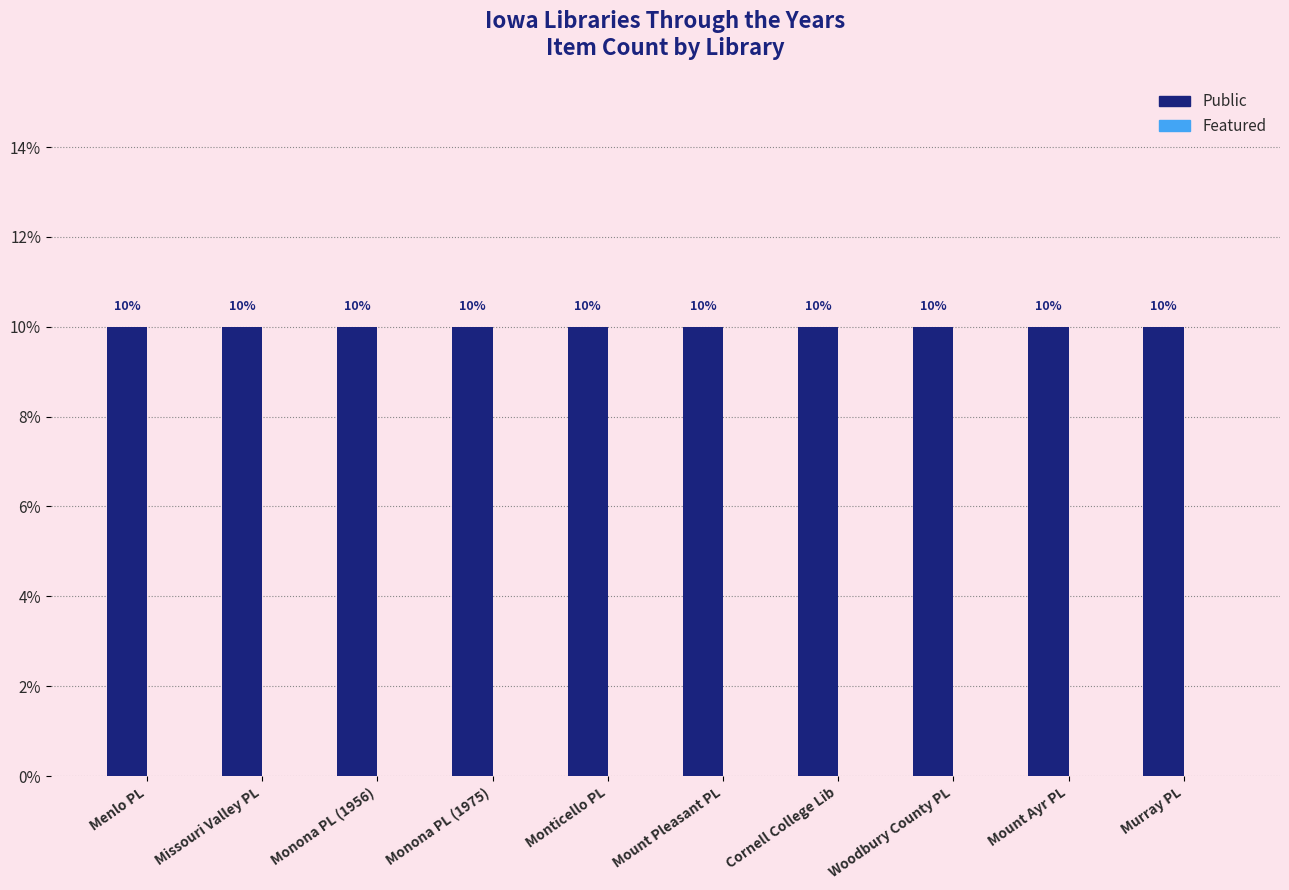

Read the Public value at Missouri Valley PL.

10